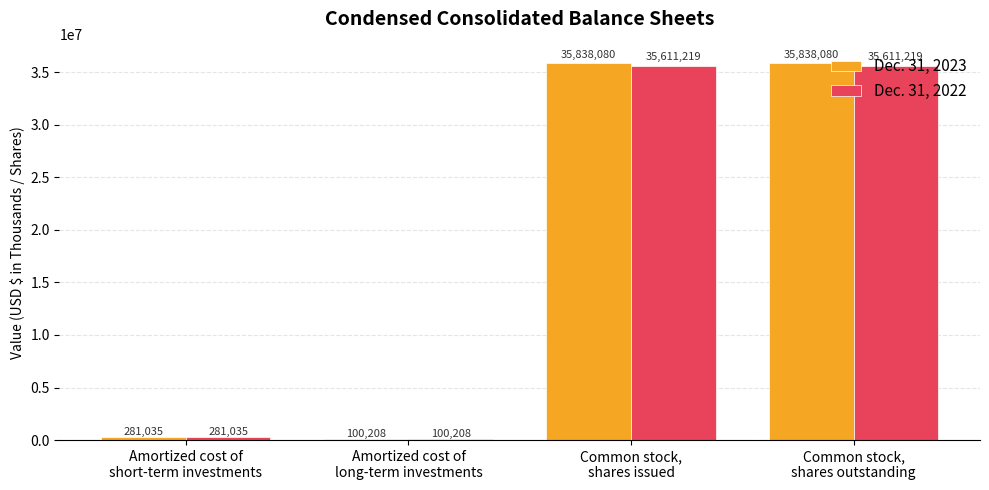

Which series has the largest total across all categories?

Dec. 31, 2023